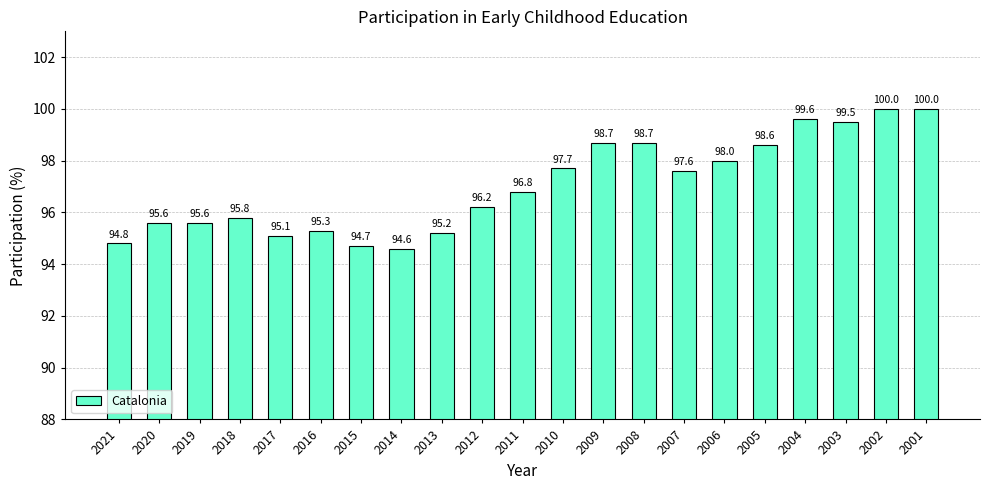

What is the change in value from 2008 to 2006?

-0.7